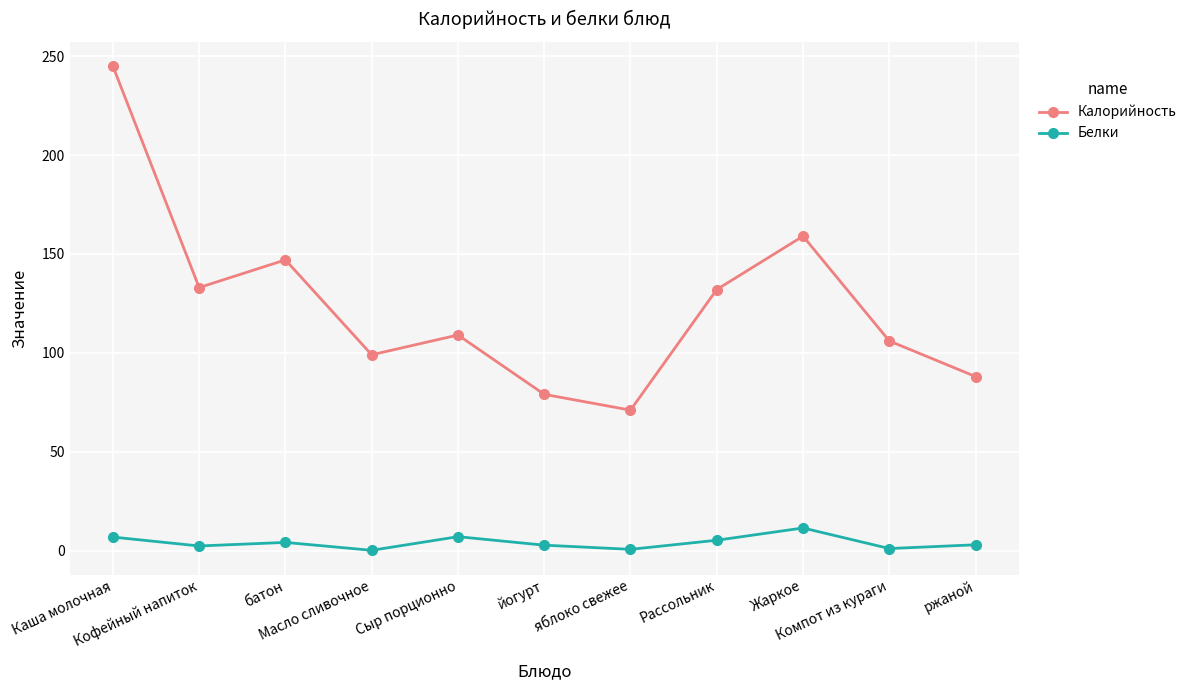

Count the number of categories in the chart.

11